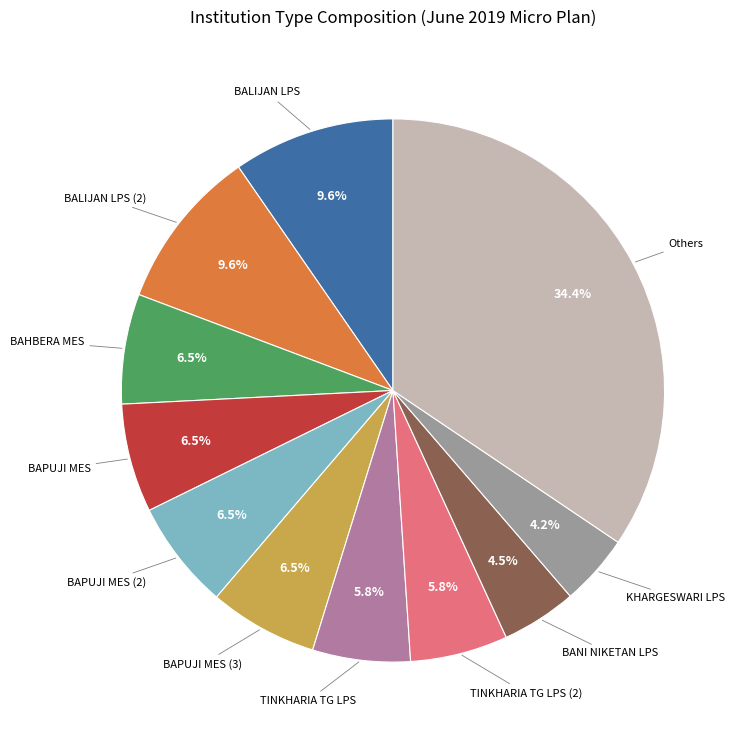

True or false: BAPUJI MES accounts for 19% of the total.

False